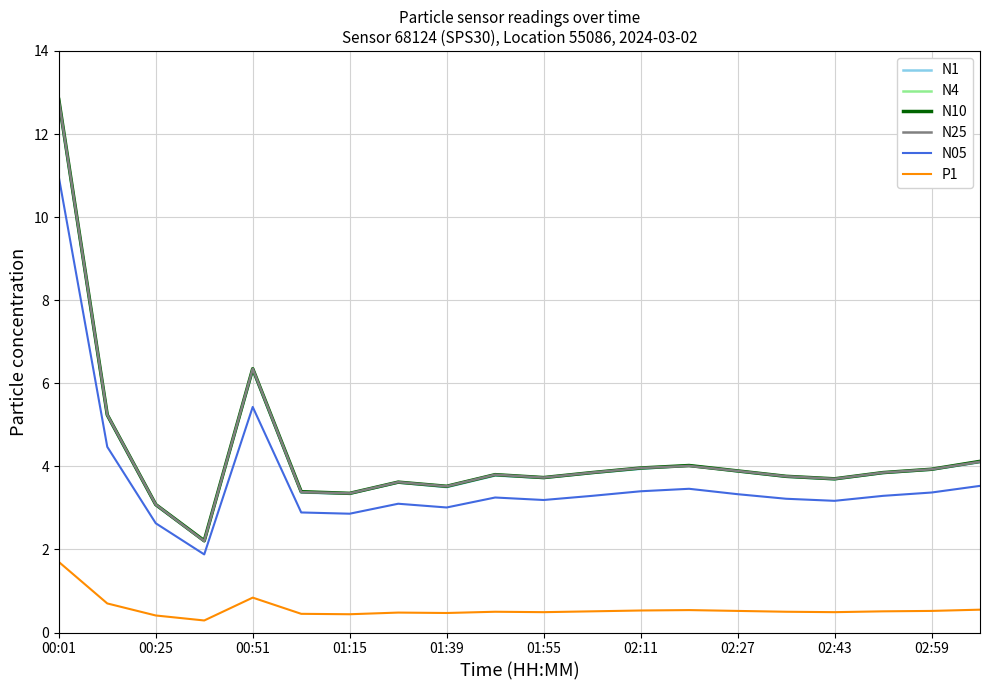

True or false: N05 and N1 cross at least once.

False